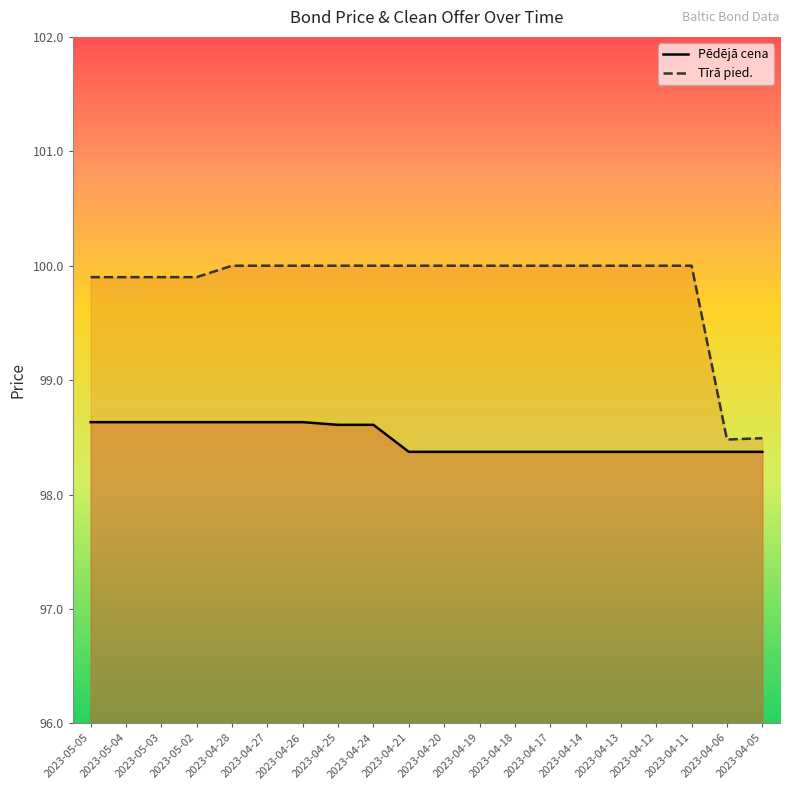

At how many categories does at least one series exceed 99?

18